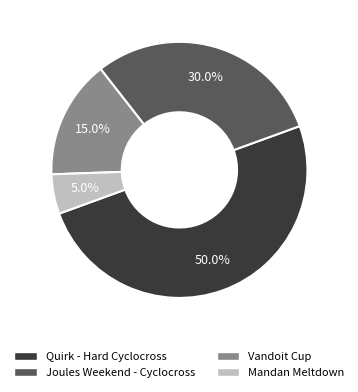

To the nearest percent, what is the combined percentage of Joules Weekend - Cyclocross and Mandan Meltdown?

35%